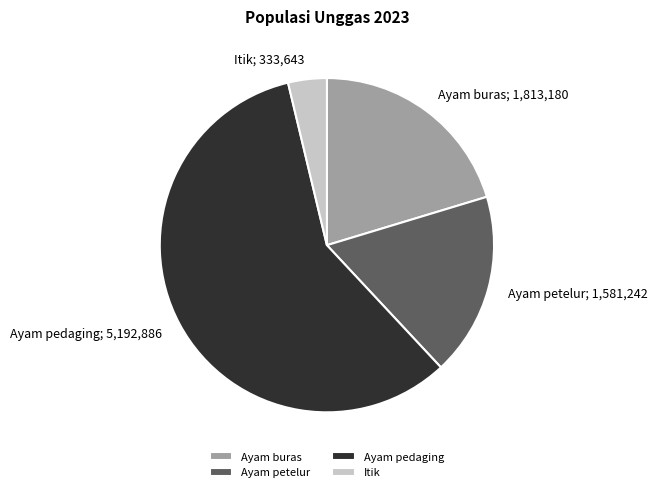

Which category has the smallest portion of the pie?

Itik